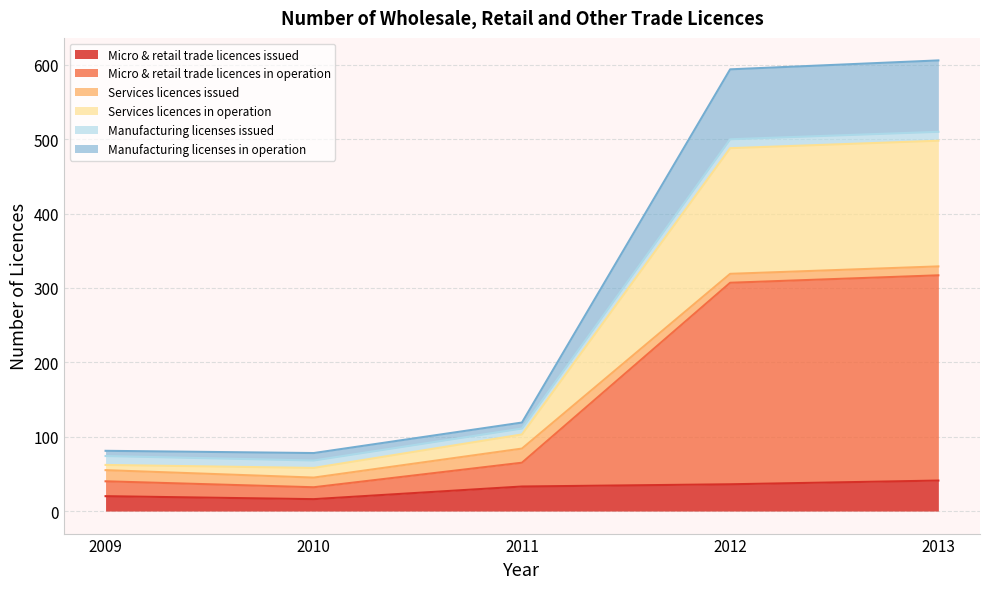

What is the highest value of the Micro & retail trade licences issued series?

41